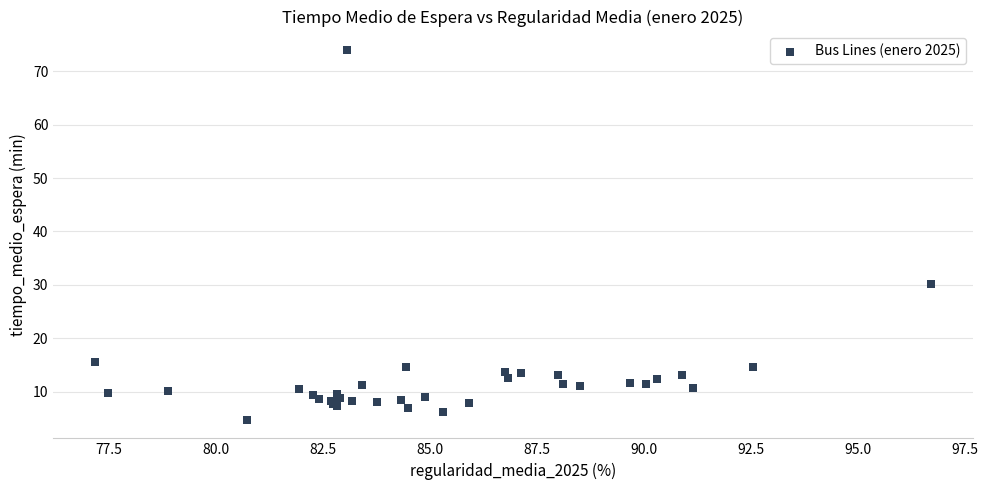

What Y value in the scatter plot is closest to 39?

30.1